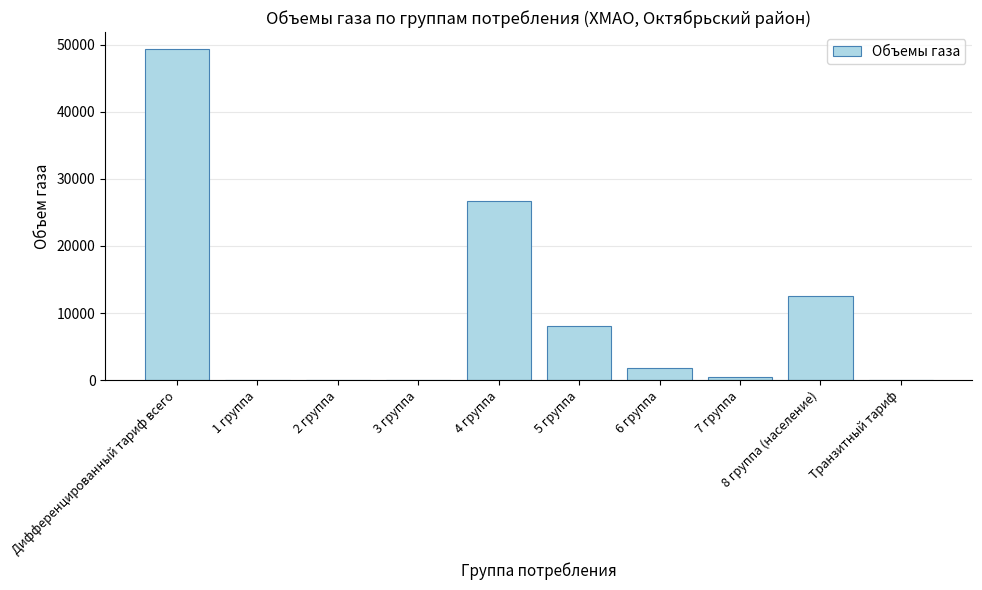

Reading left to right, transcribe all the data shown in this chart.

Дифференцированный тариф всего=49448.7	1 группа=0.0	2 группа=0.0	3 группа=0.0	4 группа=26694.0	5 группа=7994.0	6 группа=1778.7	7 группа=477.1	8 группа (население)=12505.0	Транзитный тариф=0.0